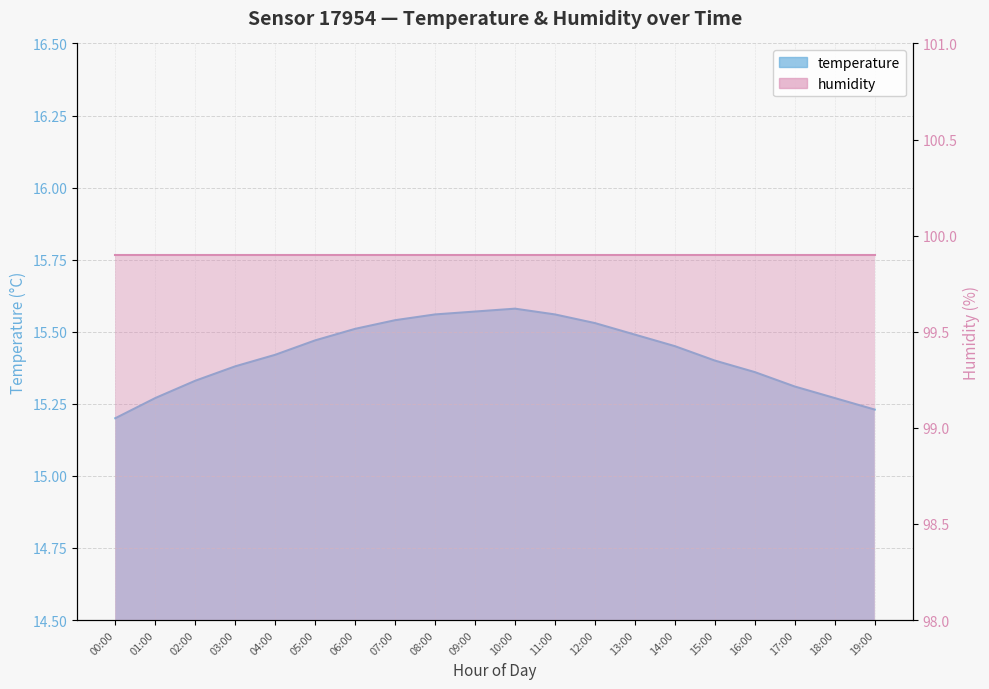

What is the average value?

15.4